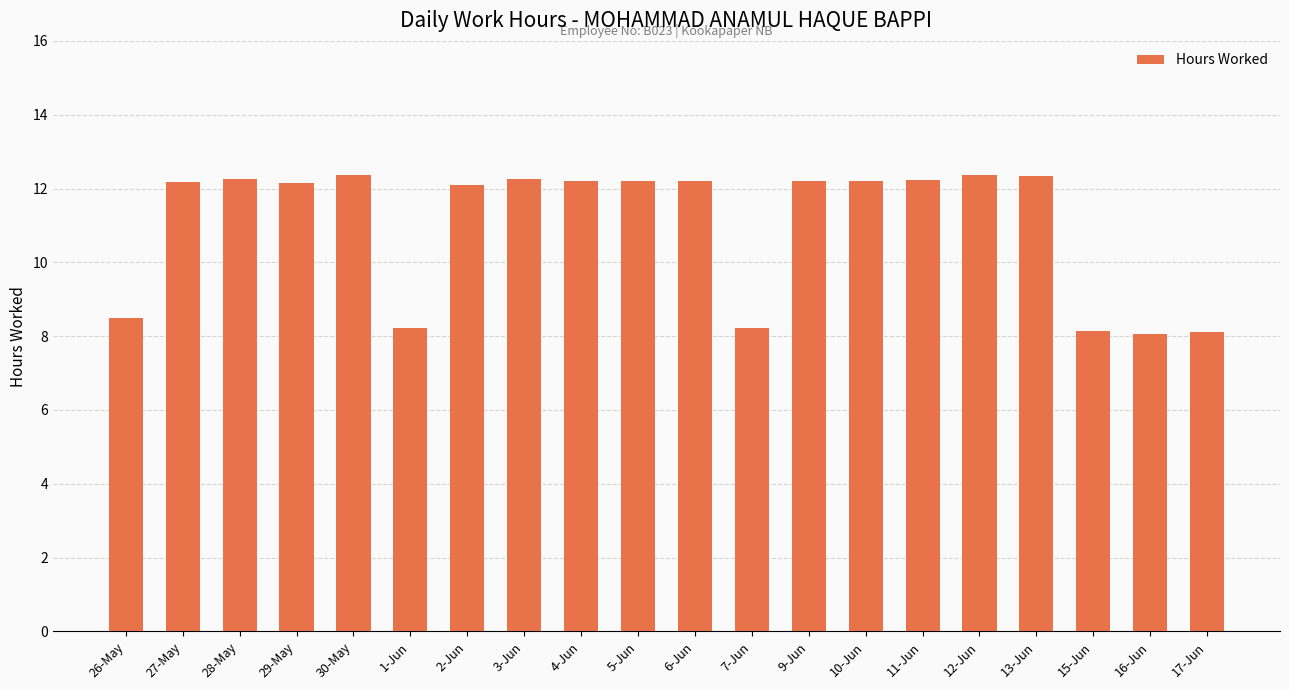

What is the greatest value displayed?

12.4